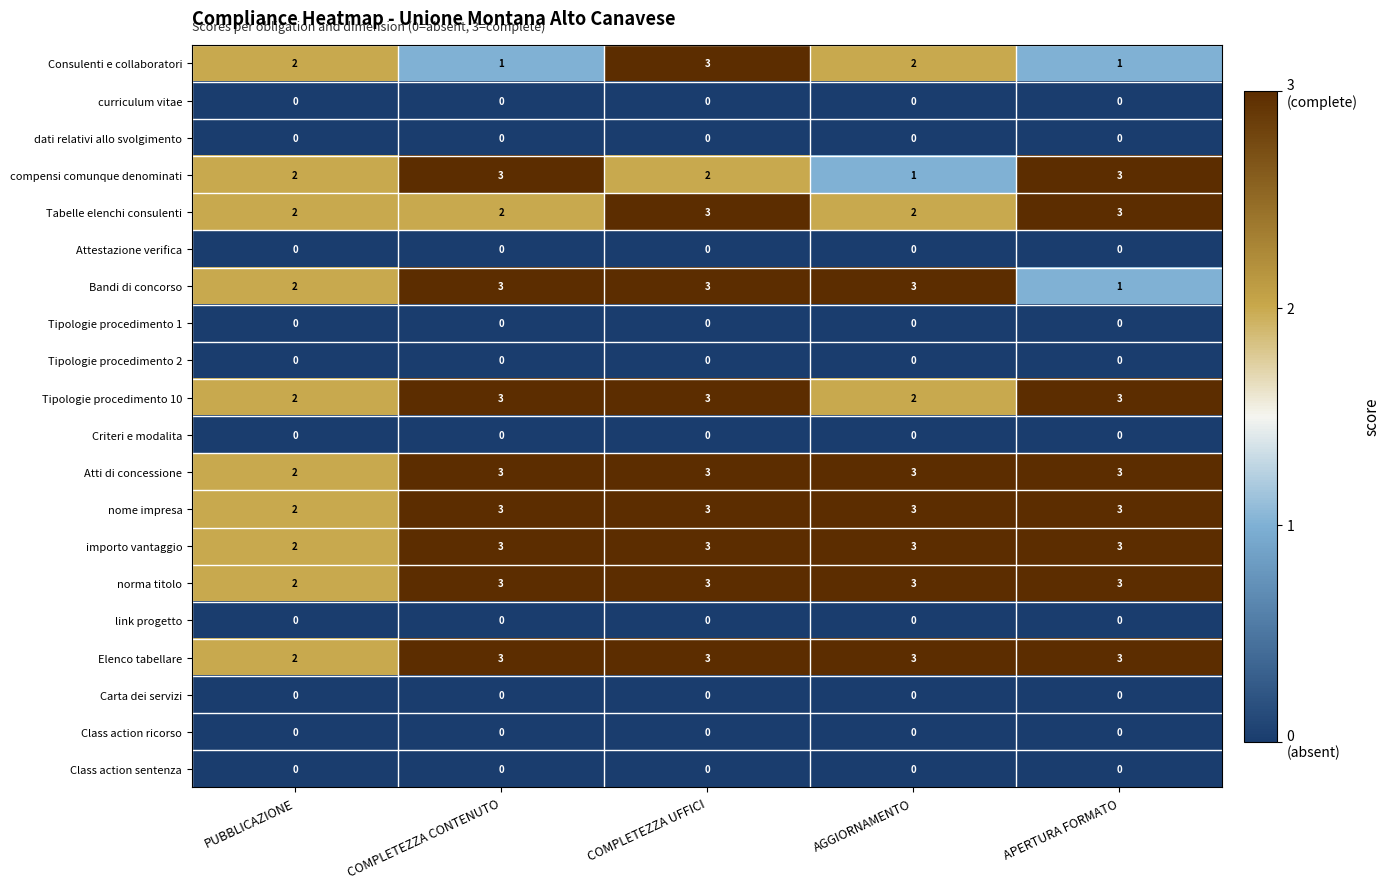

What is the average value of the importo vantaggio series?

3